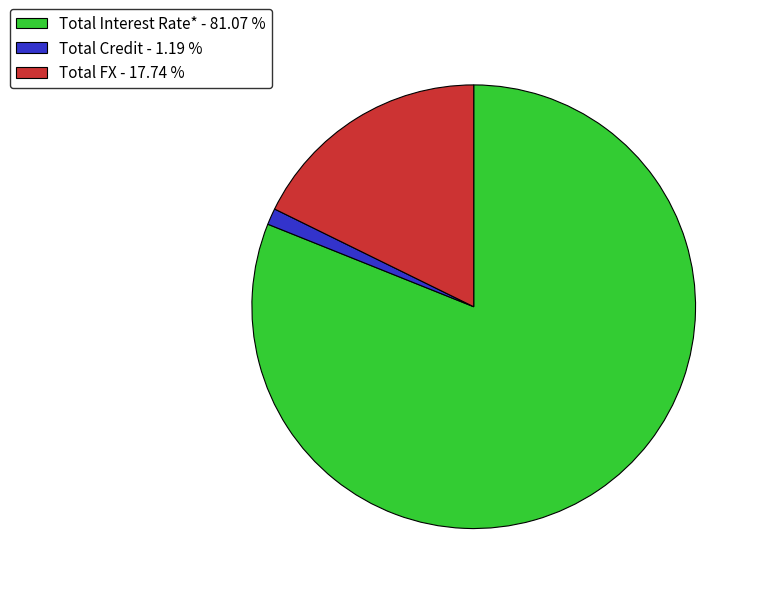

True or false: Total Credit accounts for 11% of the total.

False